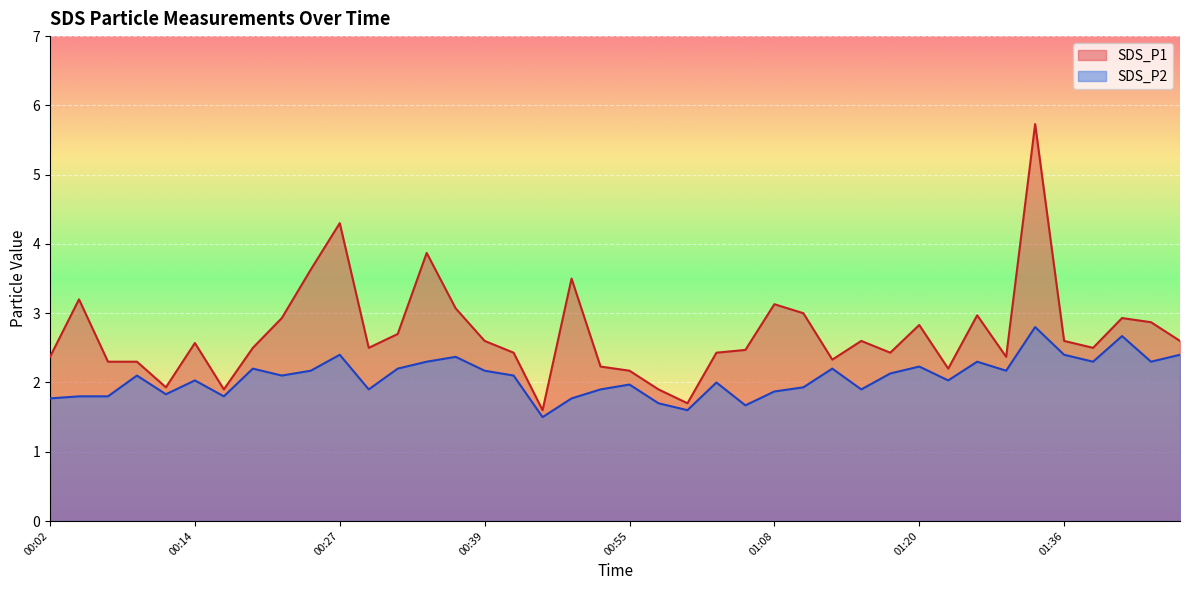

What is the sum of all SDS_P2 values?

82.8